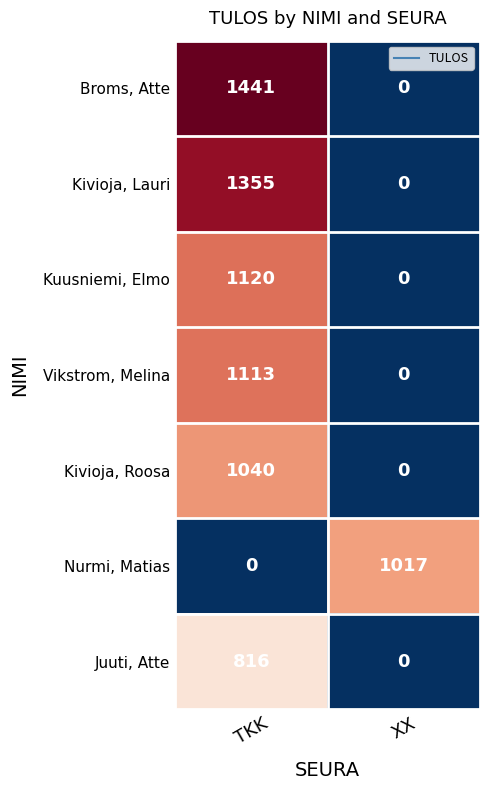

What is the difference between the highest and lowest values at XX?

1017